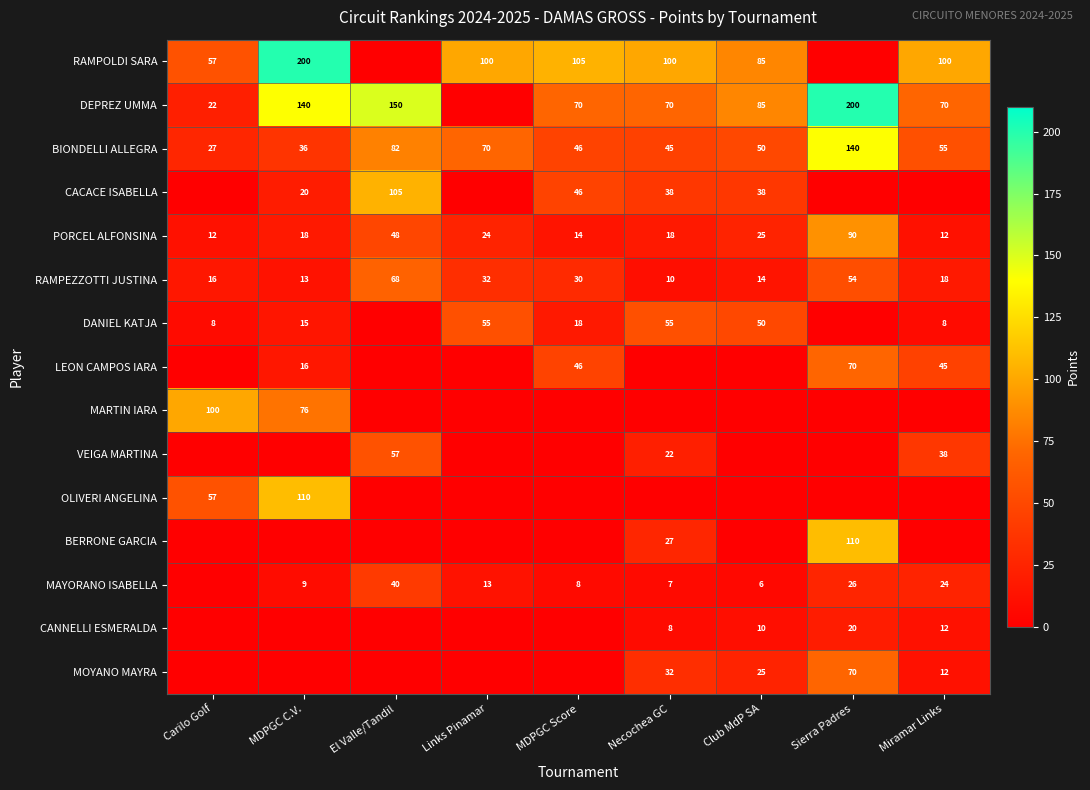

What is the greatest value displayed?

200.0